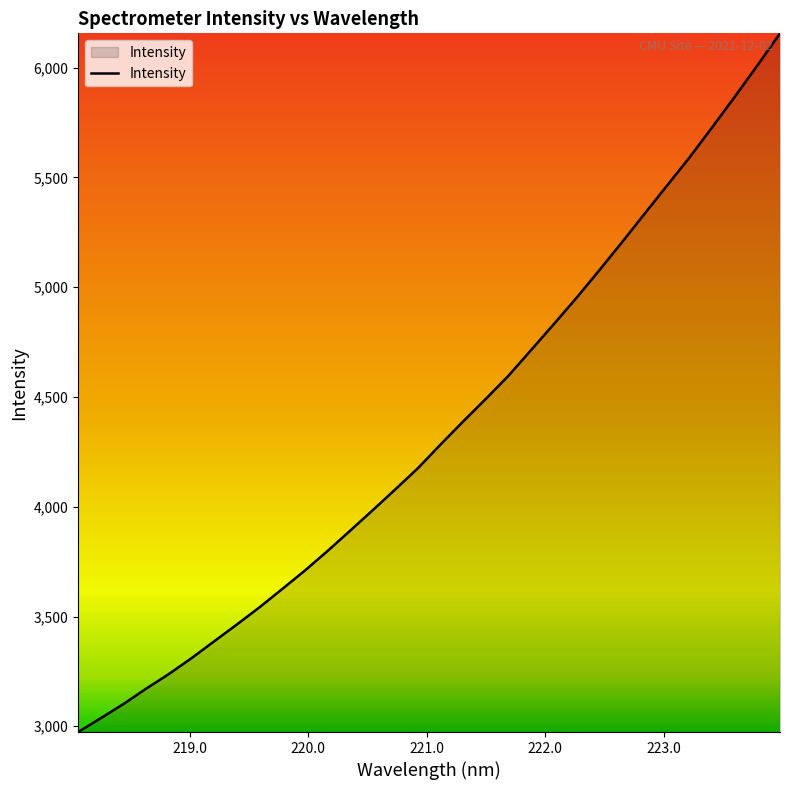

What is the difference between the maximum and minimum values?

3182.8